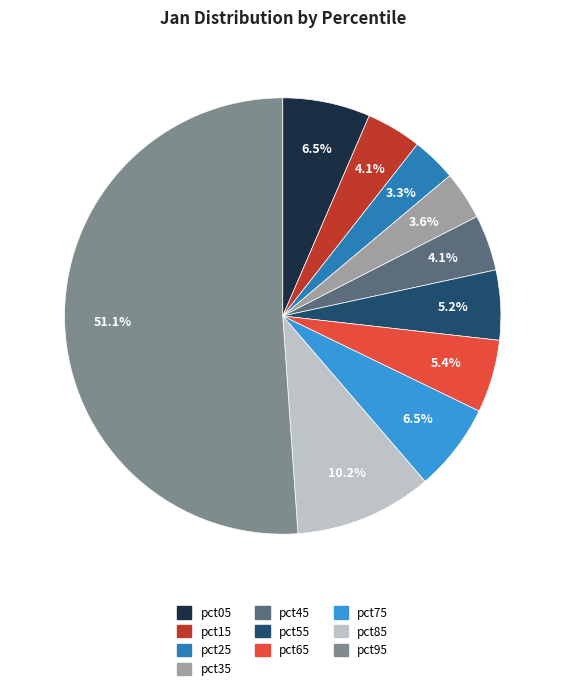

Count the number of slices in the pie.

10